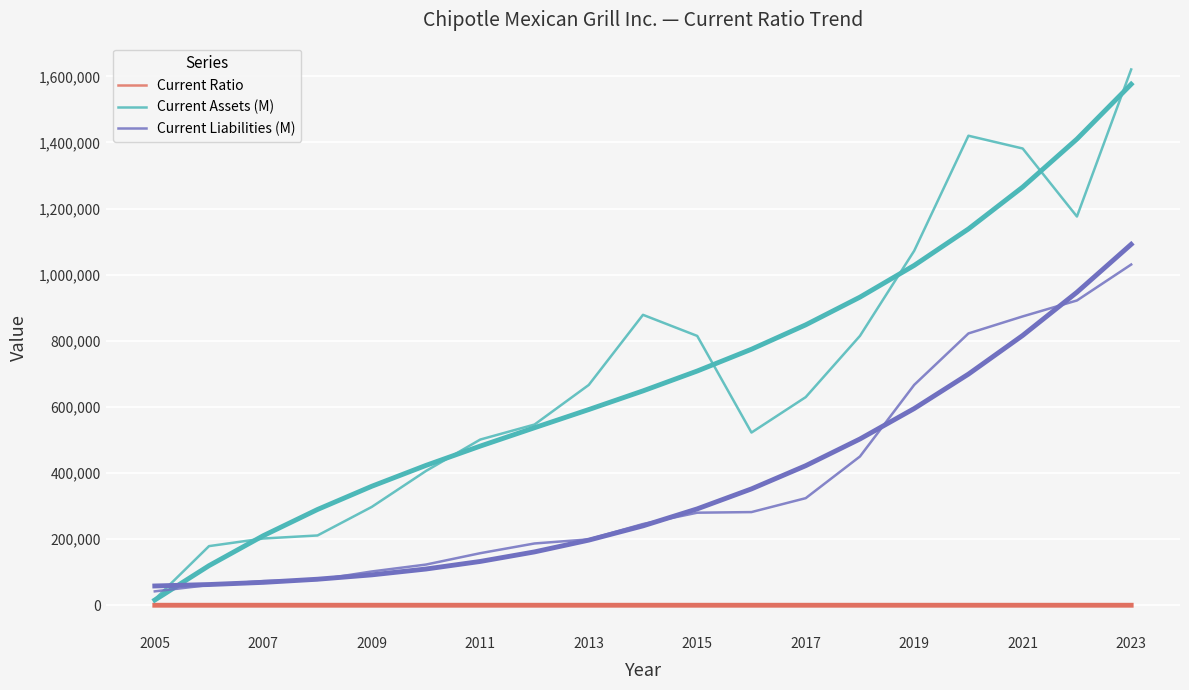

In Current Assets (M), how many points are higher than both neighbors (excluding endpoints)?

2